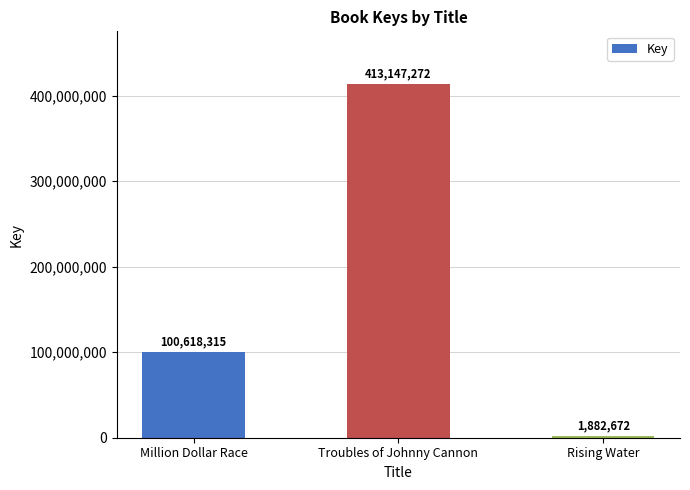

What is the difference between the values at Troubles of Johnny Cannon and Rising Water?

411264600